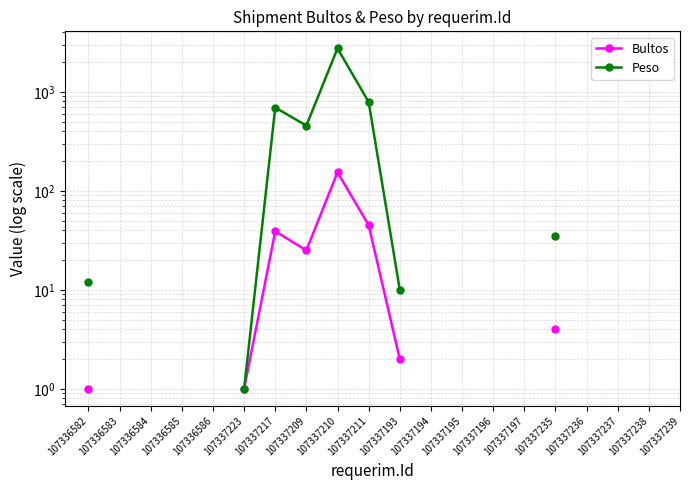

What is the difference between the highest and lowest values at 107337217?

654.0